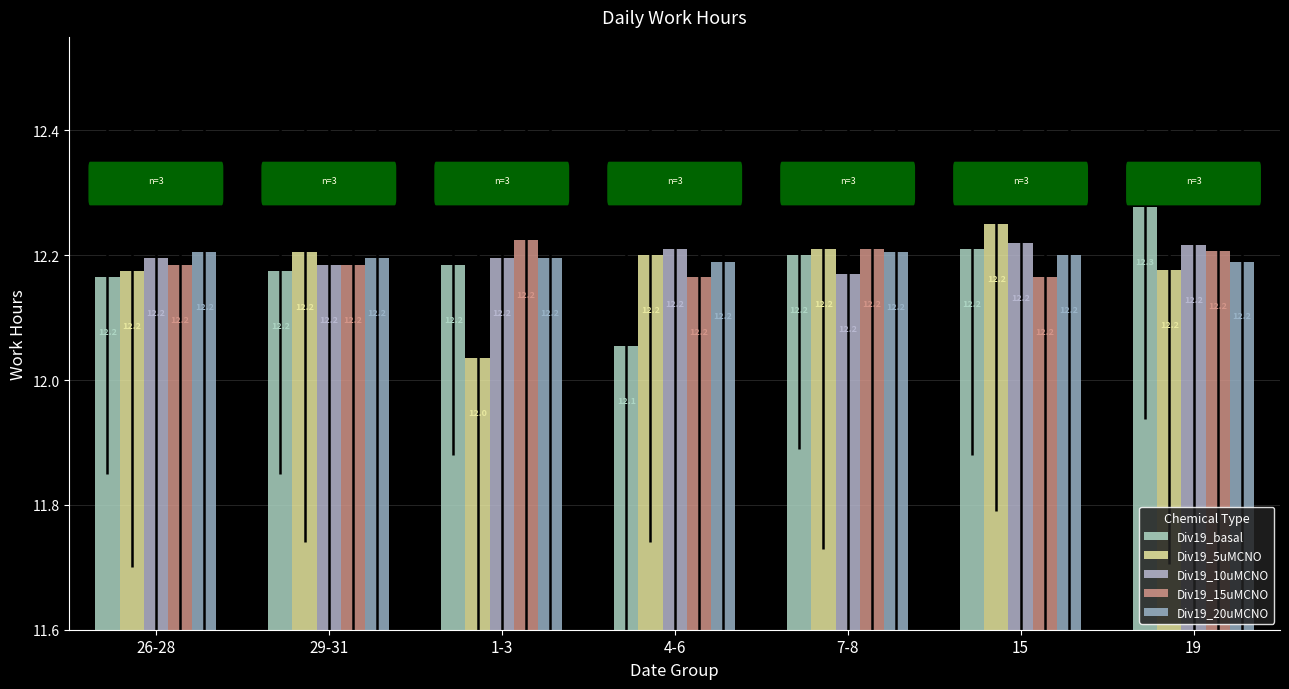

What is the sum of the Div19_basal values at 1-3 and 19?

24.5